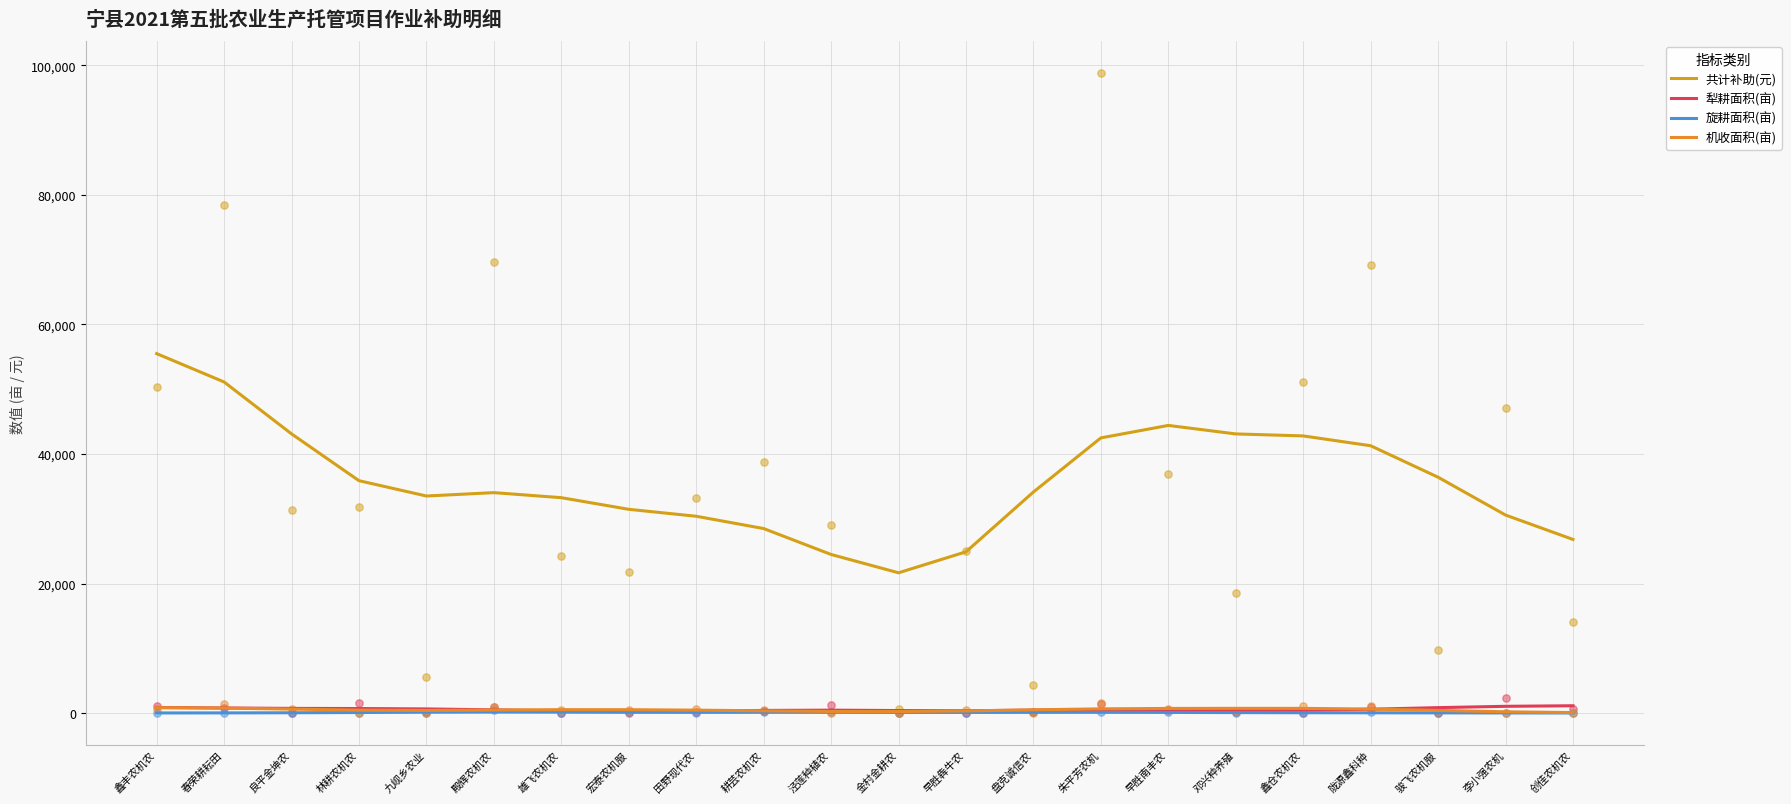

Is the value of 共计补助(元) at 林耕农机农 greater than the value of 旋耕面积(亩) at 殿辉农机农?

Yes